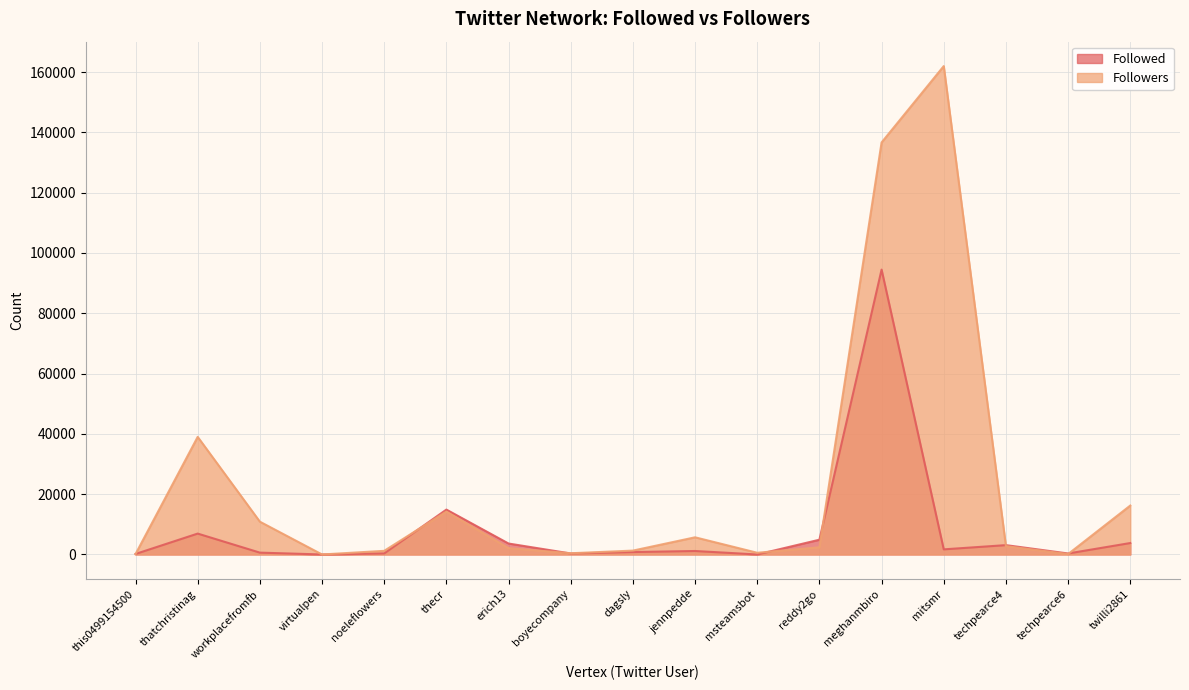

Which series has the widest spread of values?

Followers